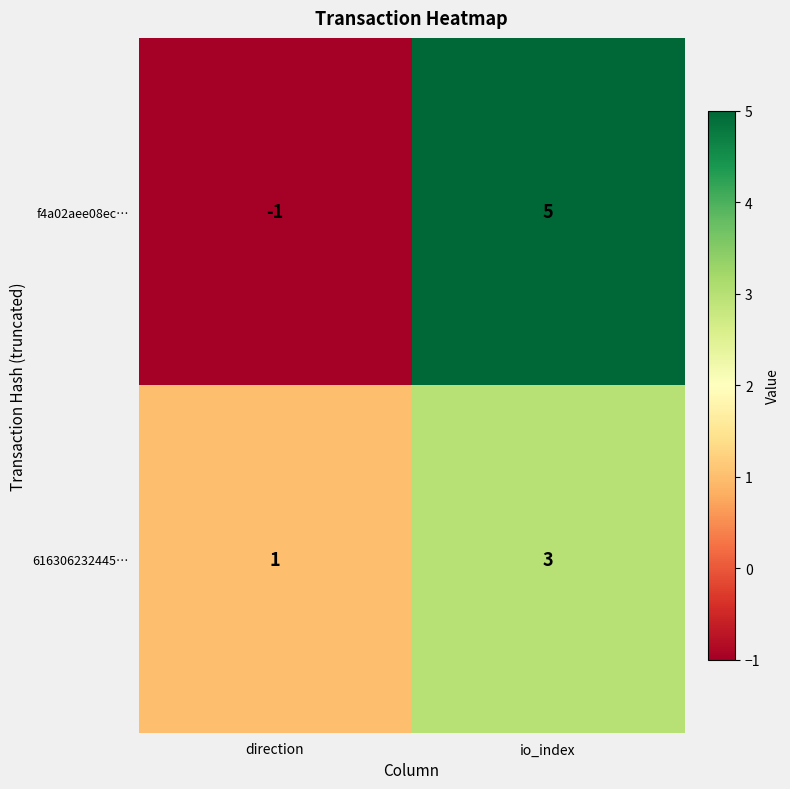

How many values in the f4a02aee08ec… series are below 5?

1